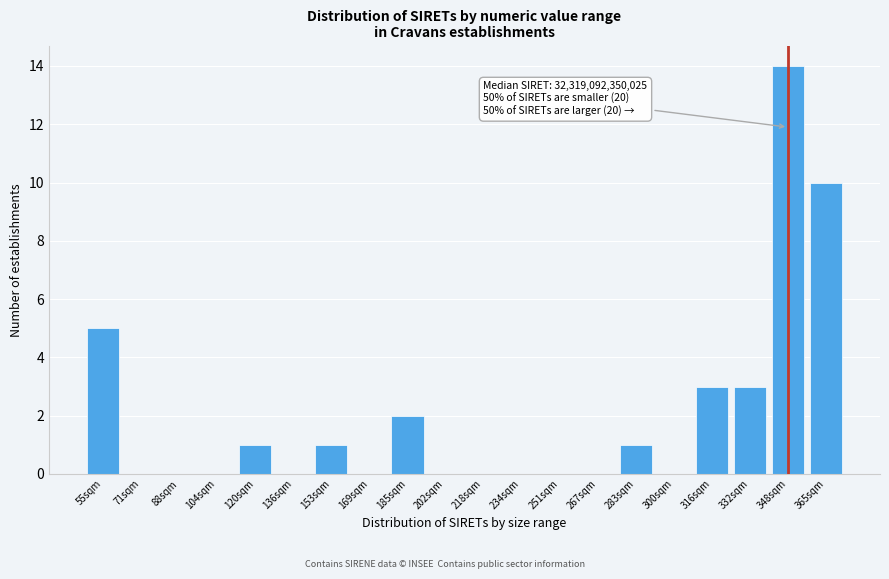

Reading left to right, transcribe all the data shown in this chart.

55sqm=5	71sqm=0	88sqm=0	104sqm=0	120sqm=1	136sqm=0	153sqm=1	169sqm=0	185sqm=2	202sqm=0	218sqm=0	234sqm=0	251sqm=0	267sqm=0	283sqm=1	300sqm=0	316sqm=3	332sqm=3	348sqm=14	365sqm=10